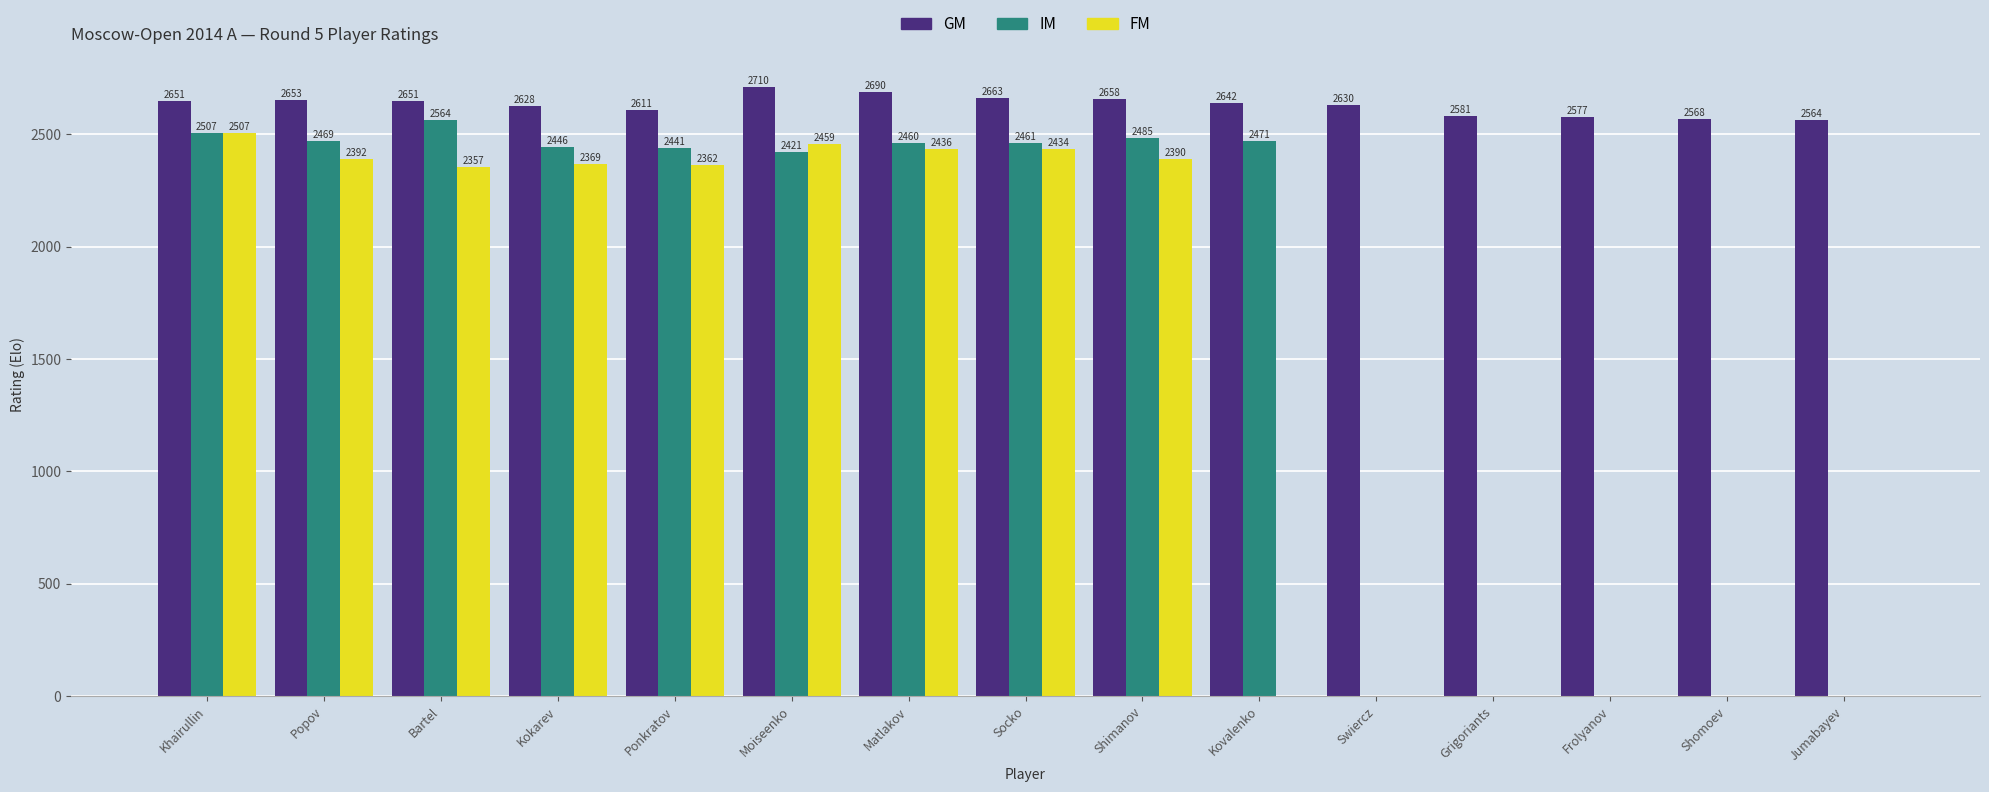

At which label does GM reach its peak?

Moiseenko